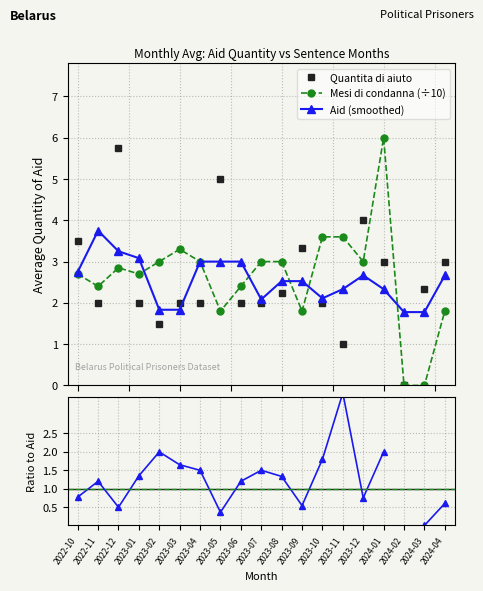

True or false: Aid (smoothed) has more than 0 interior local peaks.

True